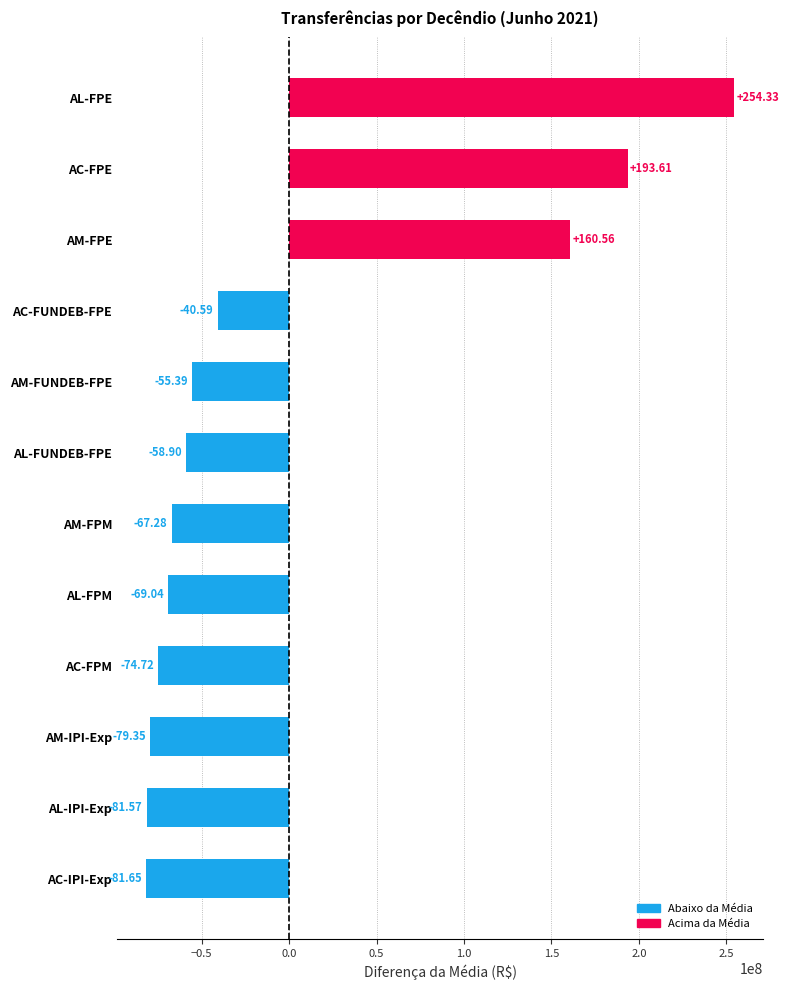

At which label does 2º Decêndio reach its peak?

AL-FPE